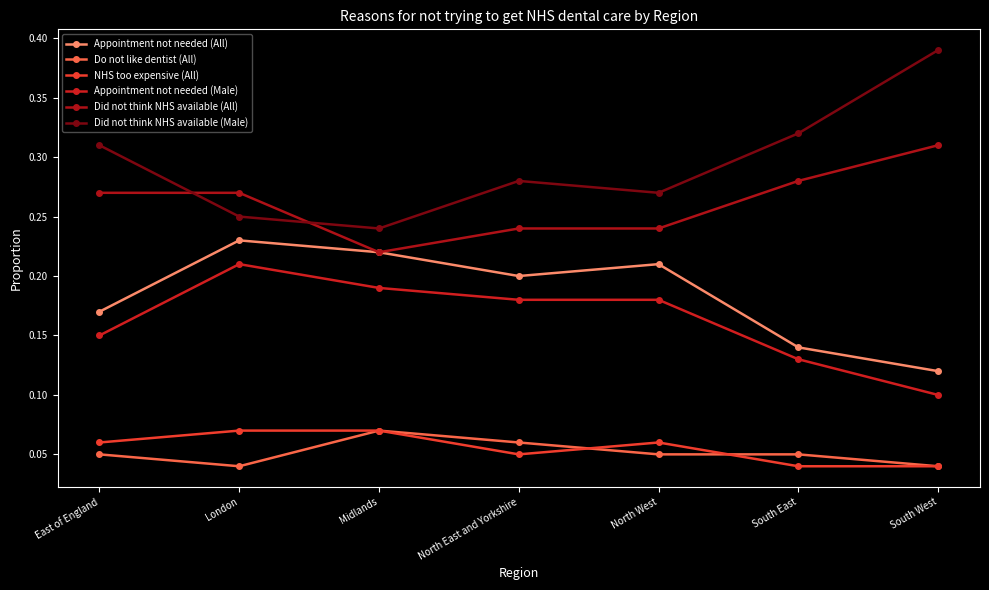

How many distinct data groups are displayed?

6